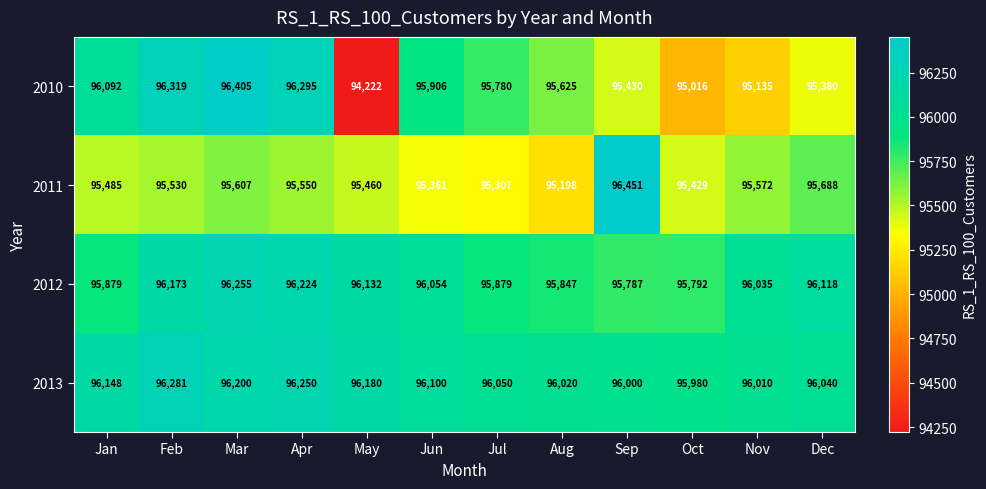

What is the greatest value displayed?

96451